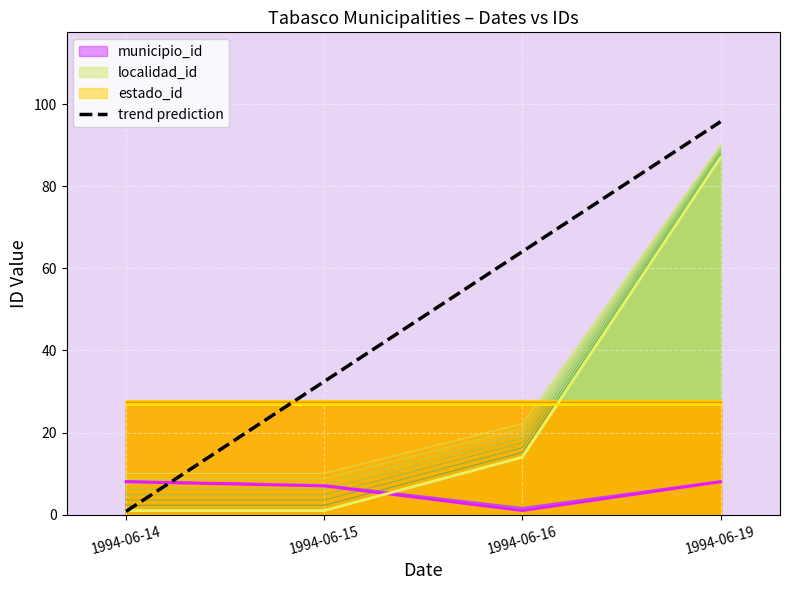

Reading left to right, what are all the values shown in this chart?

0.8	32.4	64.1	95.7